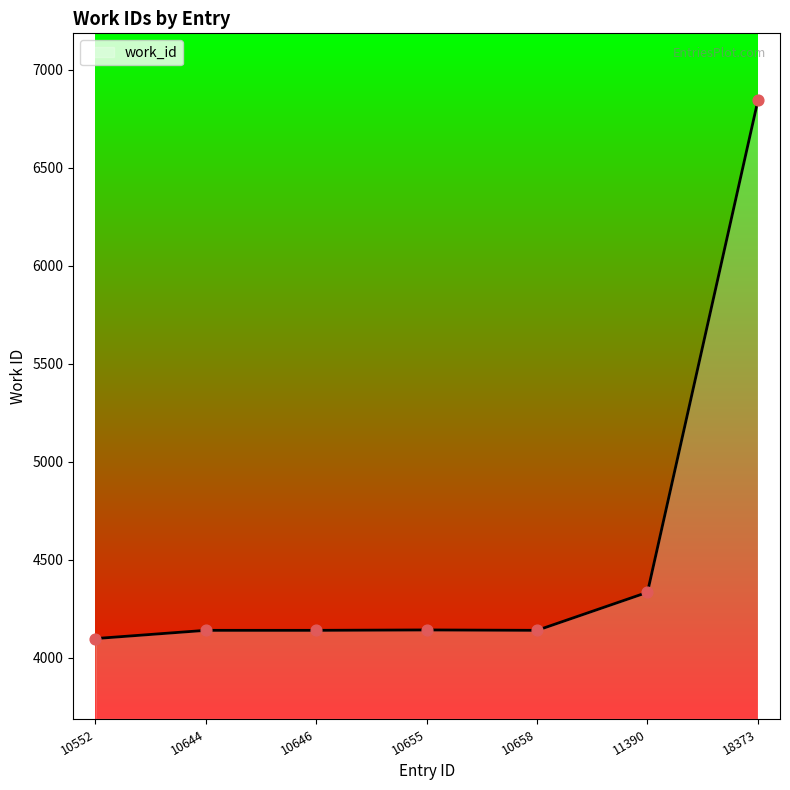

What is the change in value from 10658 to 18373?

+2702